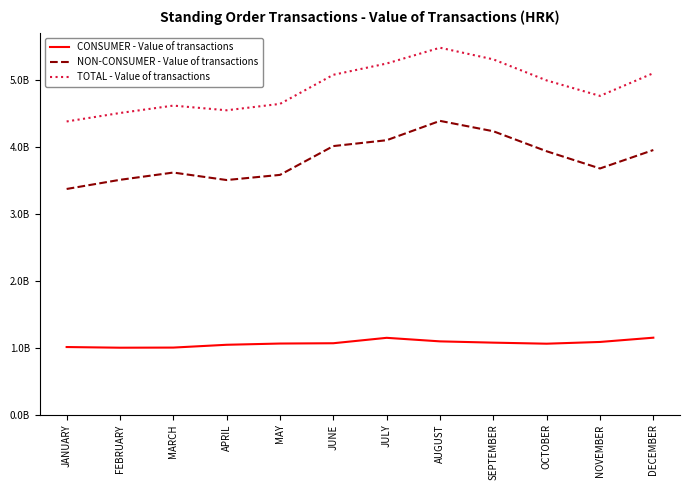

What are all the series names shown in the legend?

CONSUMER - Value of transactions, NON-CONSUMER - Value of transactions, TOTAL - Value of transactions